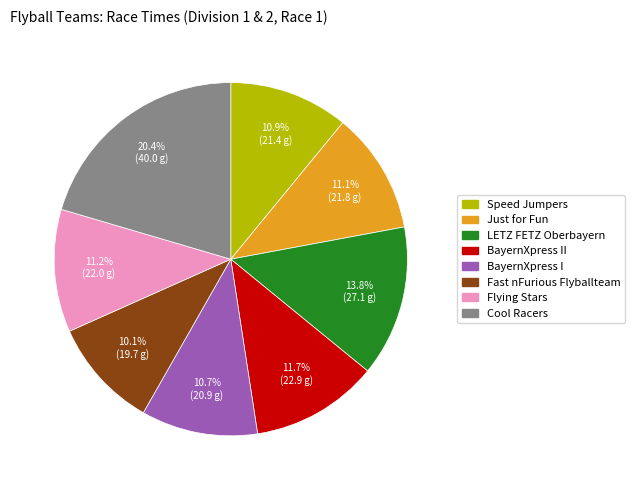

Is there a majority slice in this chart?

No